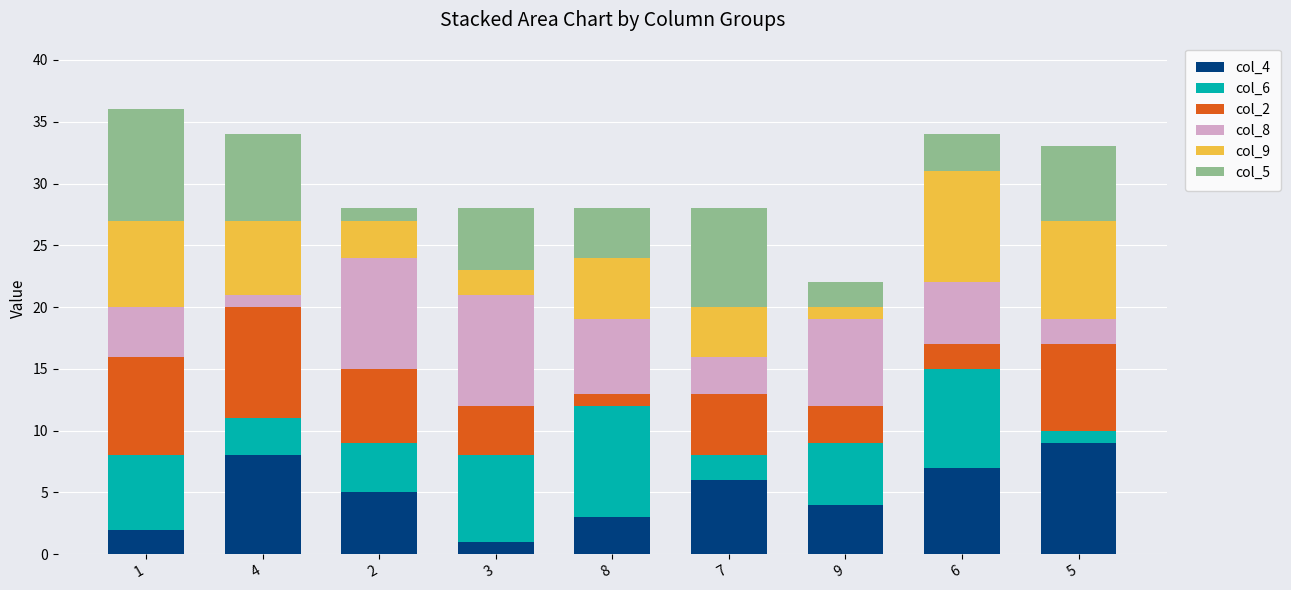

List the labels in order of col_4 value, smallest first.

3, 1, 8, 9, 2, 7, 6, 4, 5